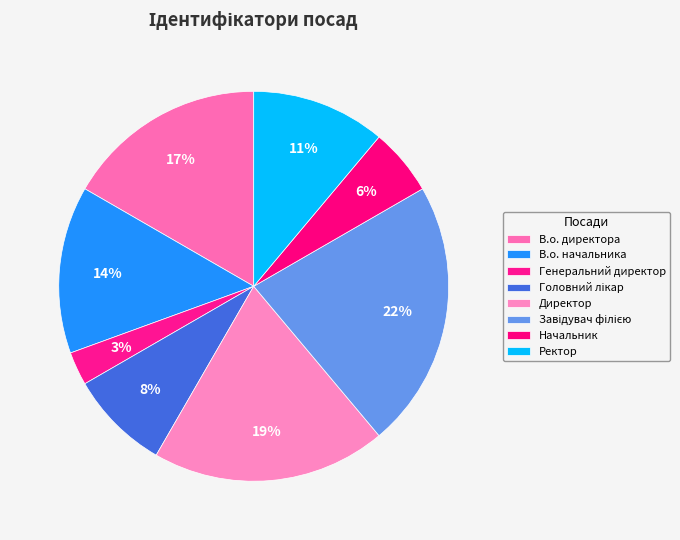

To the nearest percent, what is the combined percentage of Начальник and Генеральний директор?

8%